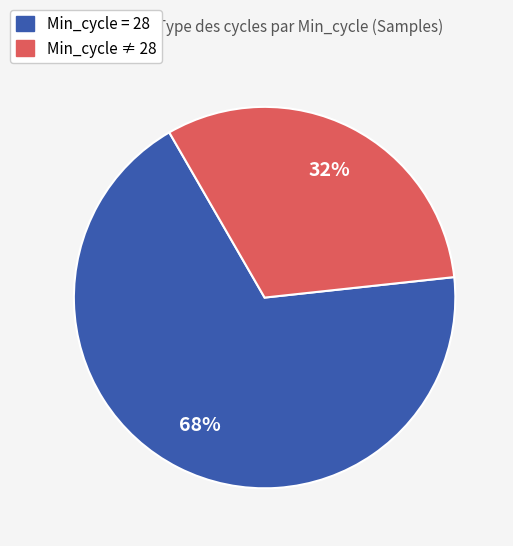

Does any single category account for the majority?

Yes